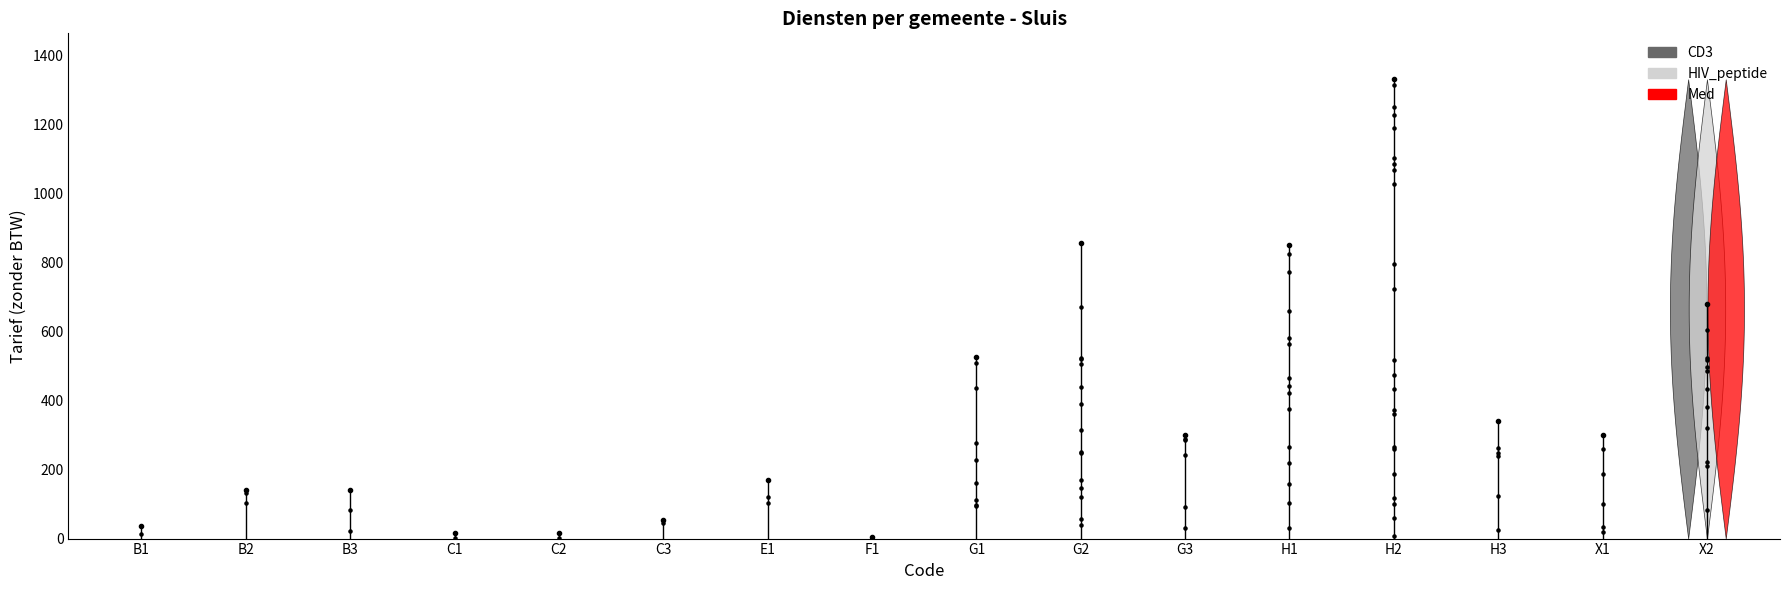

Which has a higher value, E1 or C1?

E1